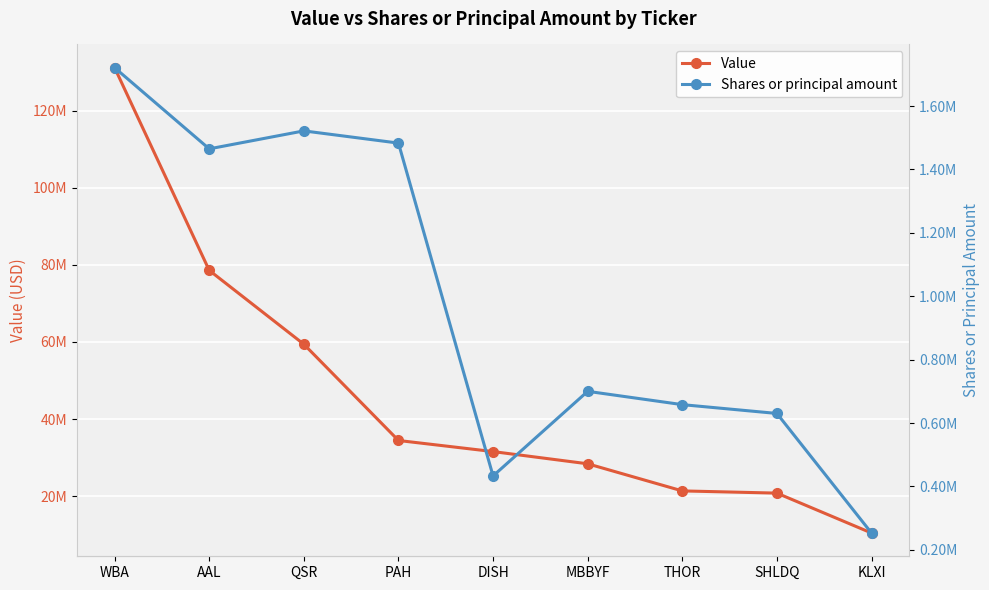

Reading left to right, list all the values displayed in this chart.

Value: WBA=131140000	AAL=78568000	QSR=59406000	PAH=34439000	DISH=31561000	MBBYF=28392000	THOR=21359000	SHLDQ=20784000	KLXI=10436000
Shares or principal amount: WBA=1721000	AAL=1465000	QSR=1521677	PAH=1483169	DISH=433000	MBBYF=700000	THOR=658000	SHLDQ=630200	KLXI=253000